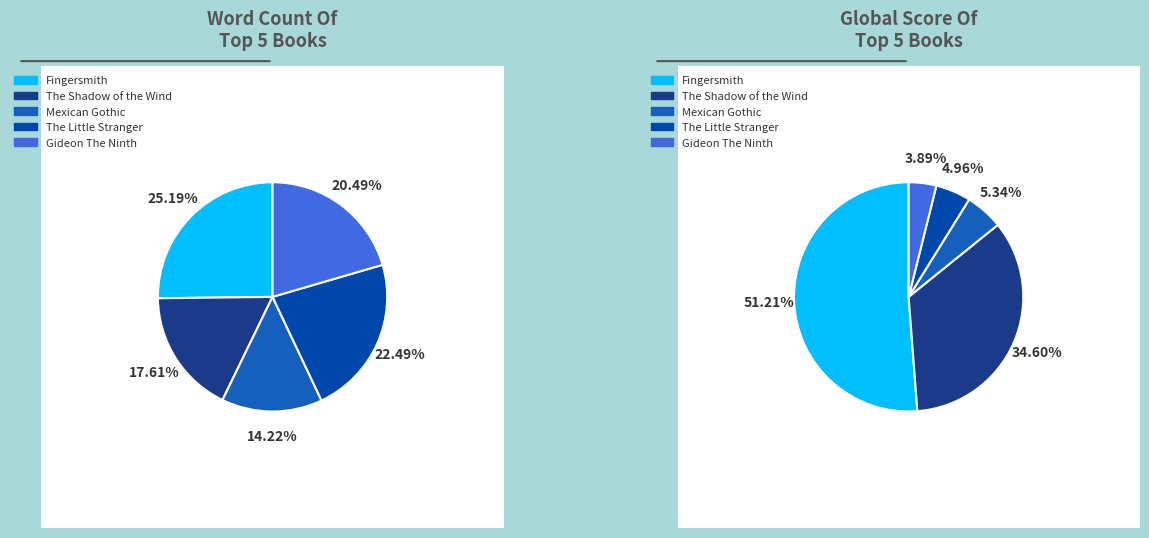

Does Mexican Gothic account for over 50% of the chart?

No